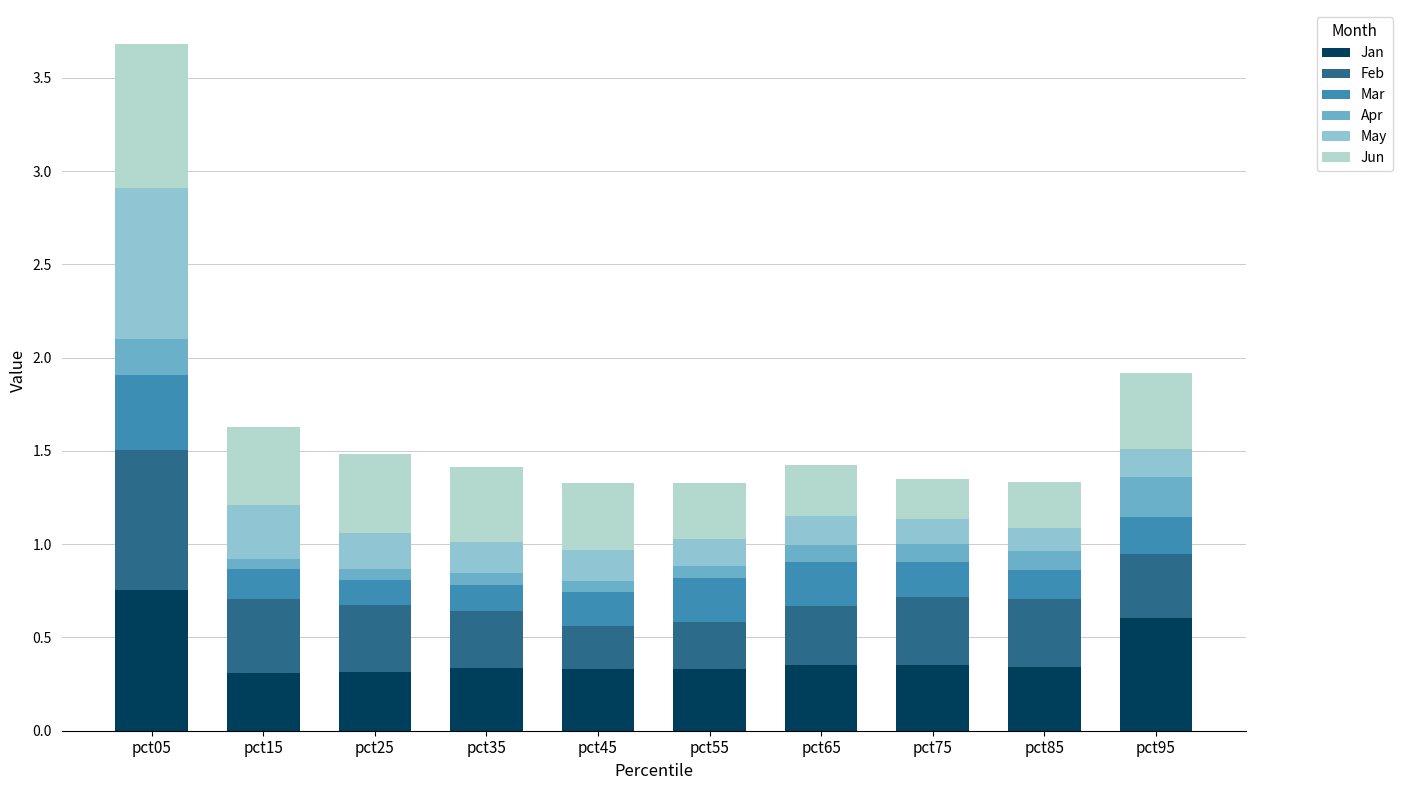

How many bars are there in total?

10